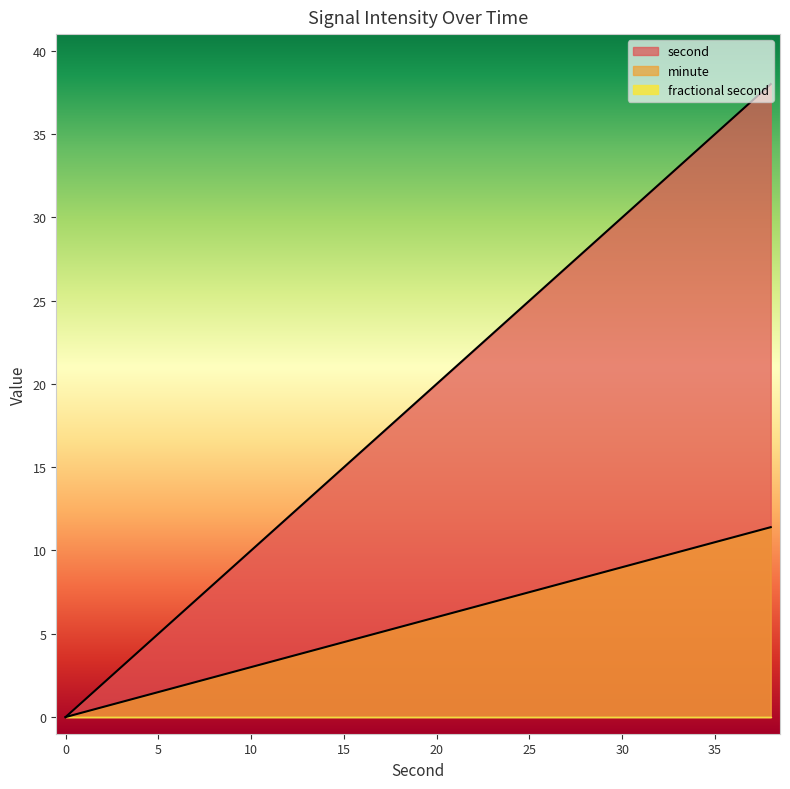

True or false: fractional second and second cross at least once.

False